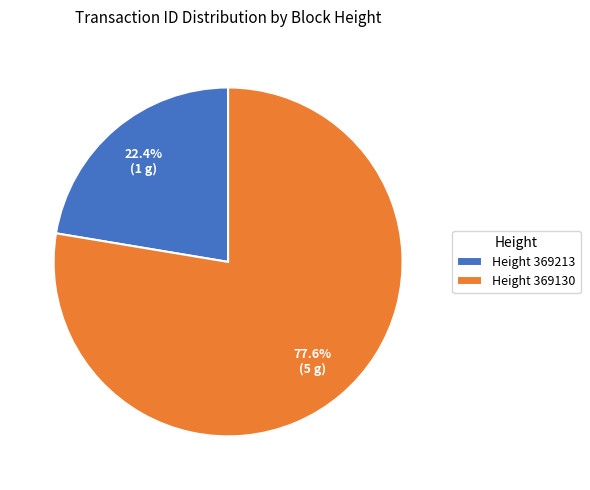

Which has a higher value, Height 369213 or Height 369130?

Height 369130